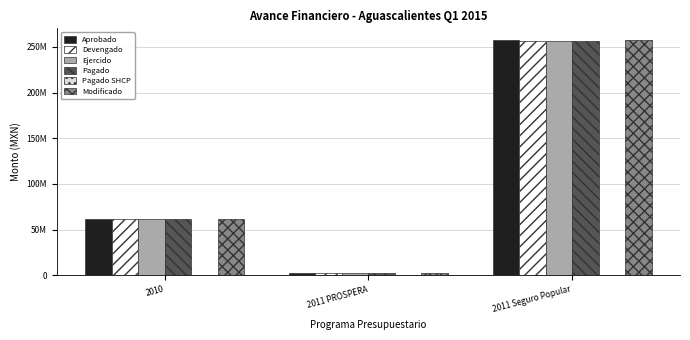

Which has a higher value, 2010 or 2011 PROSPERA?

2010